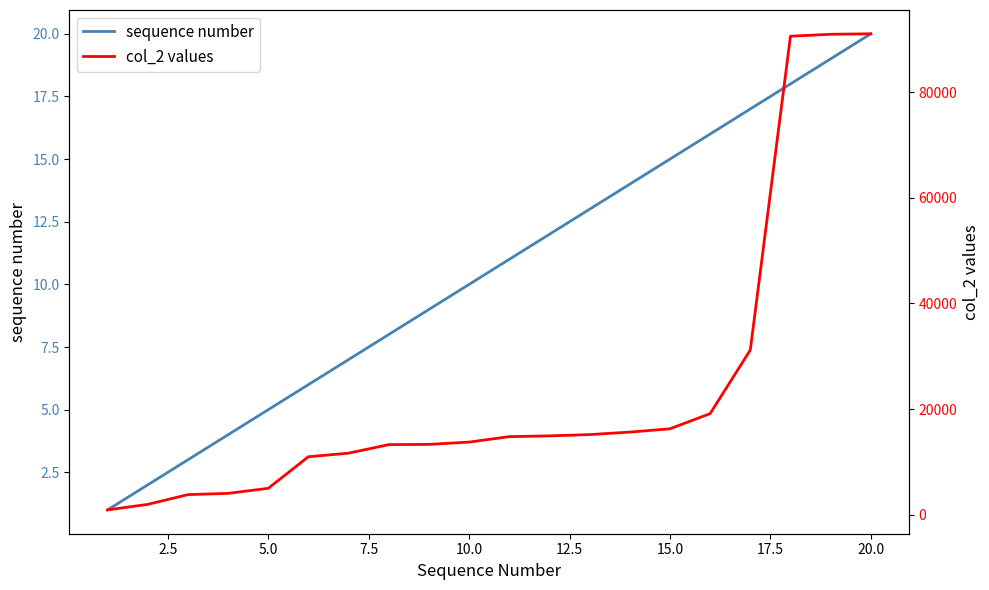

At which label does sequence number reach its peak?

20.0